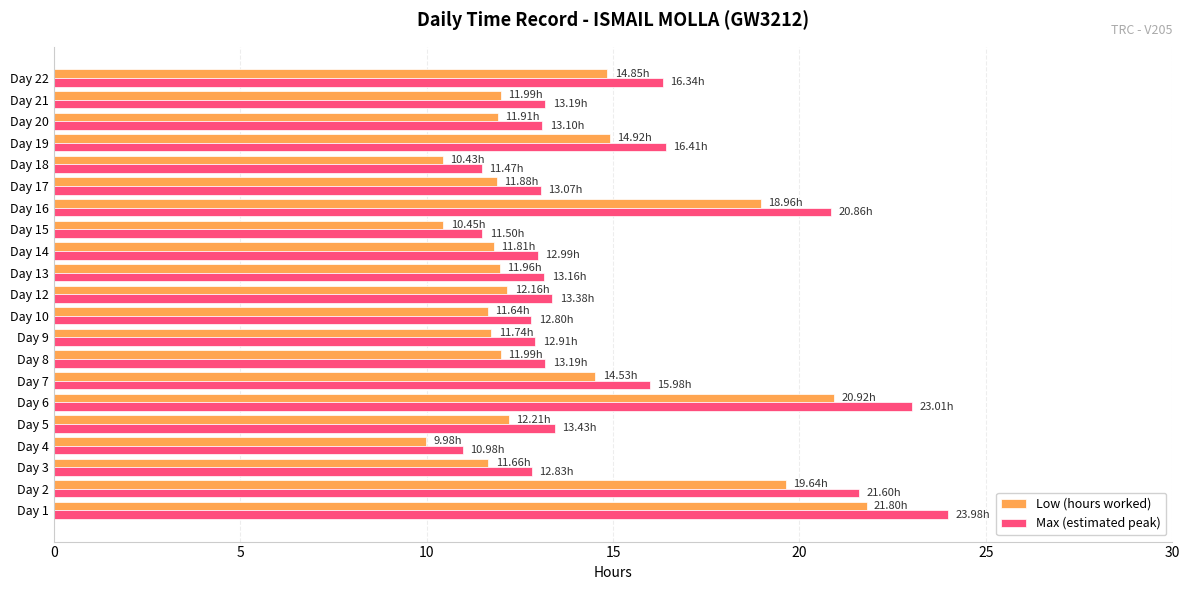

At which category is the sum across all series the highest?

Day 1